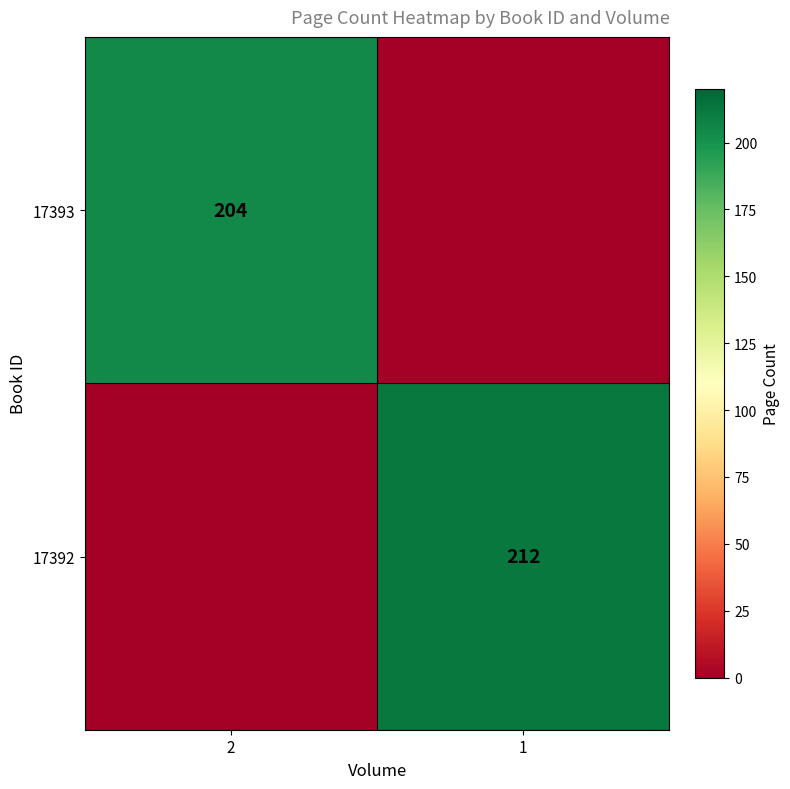

Which series changed the most between 2 and 1?

17392